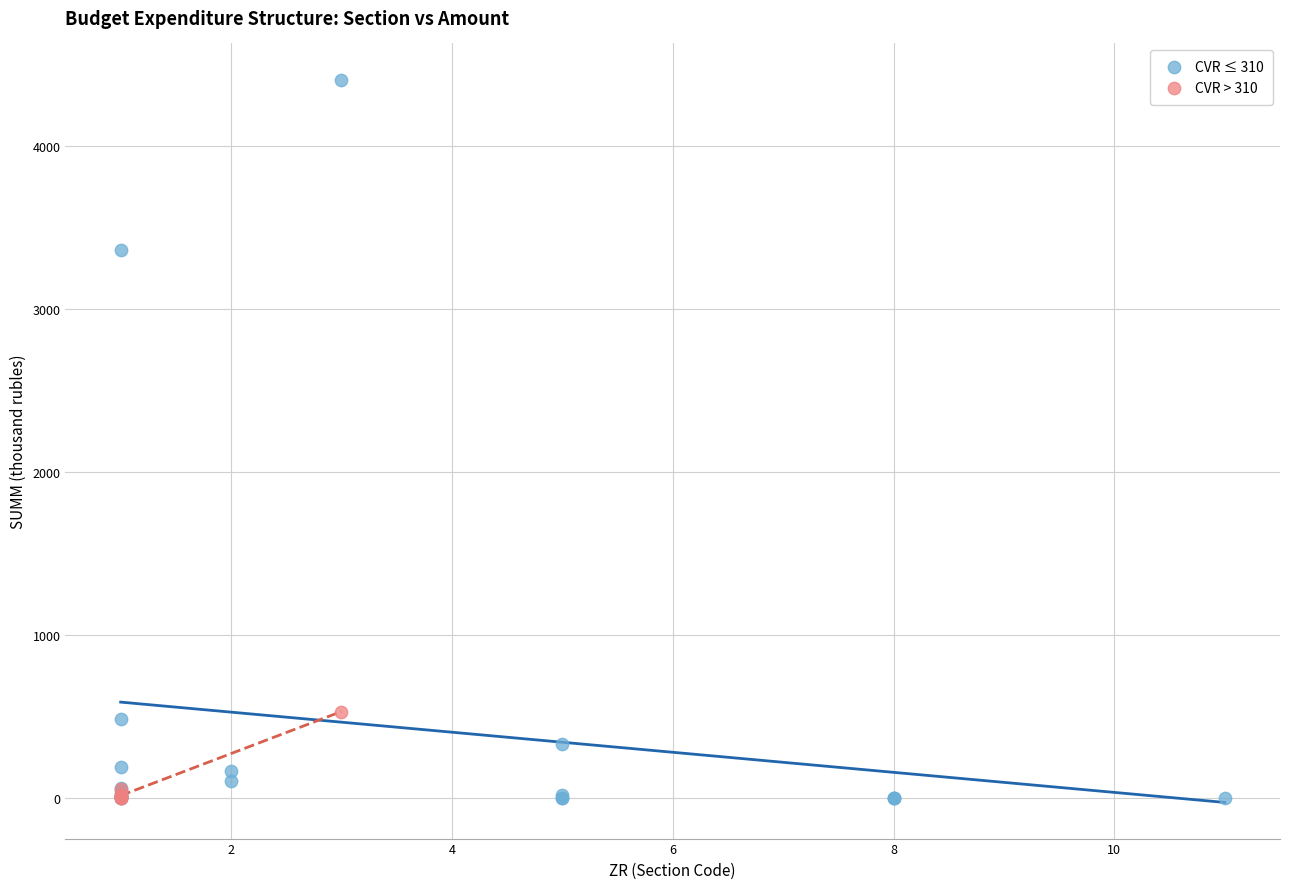

Which series contains the highest Y value?

CVR ≤ 310